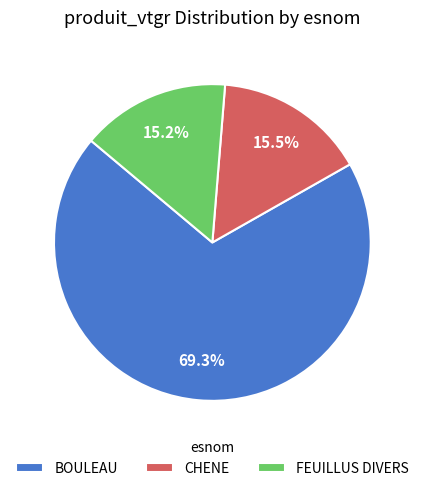

What portion of the pie excludes BOULEAU?

30.7%